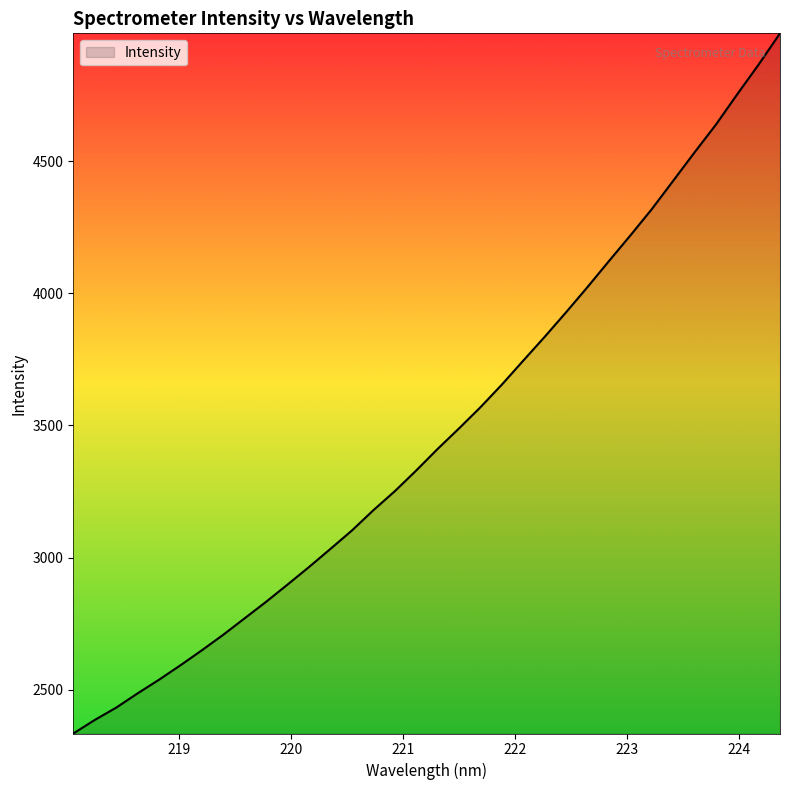

What is the smallest value displayed?

2334.4